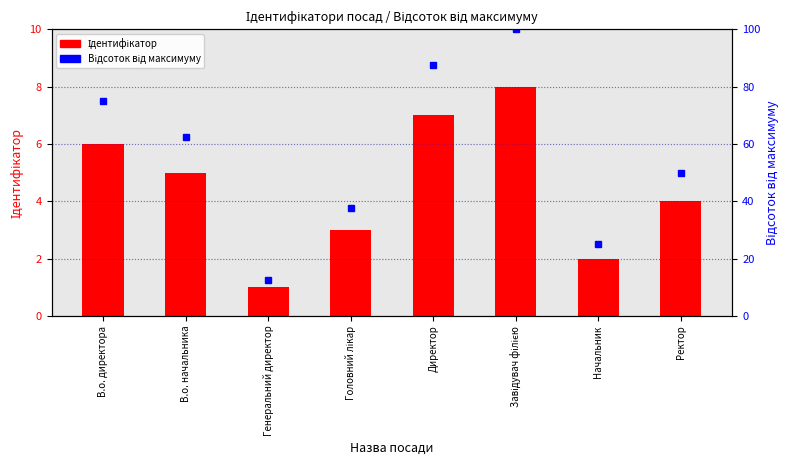

What are all the series names shown in the legend?

Ідентифікатор, Відсоток від максимуму